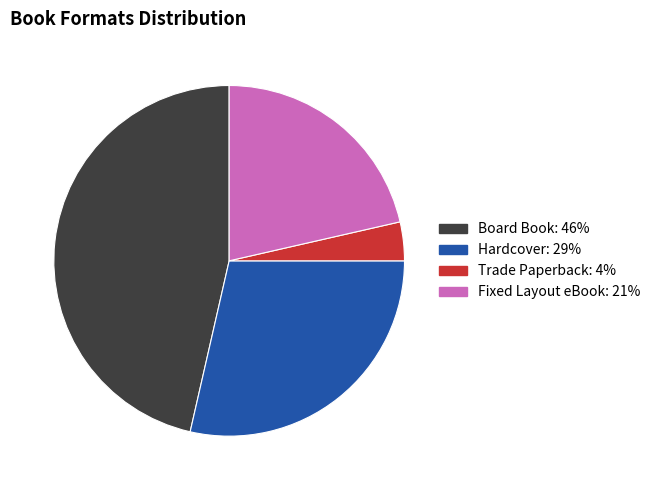

Does Hardcover account for over 50% of the chart?

No